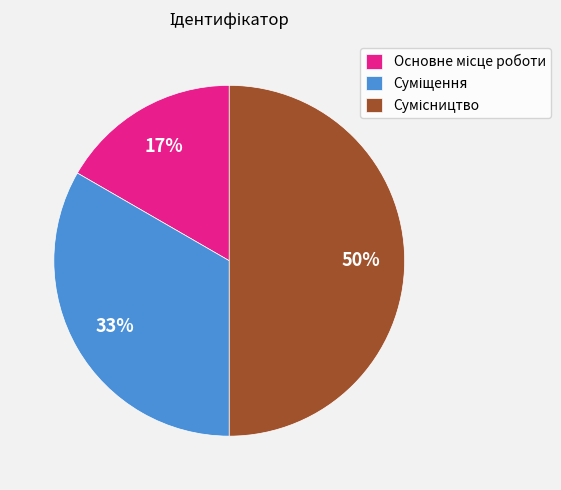

To the nearest percent, what is the difference between the largest and smallest slice percentages?

33%